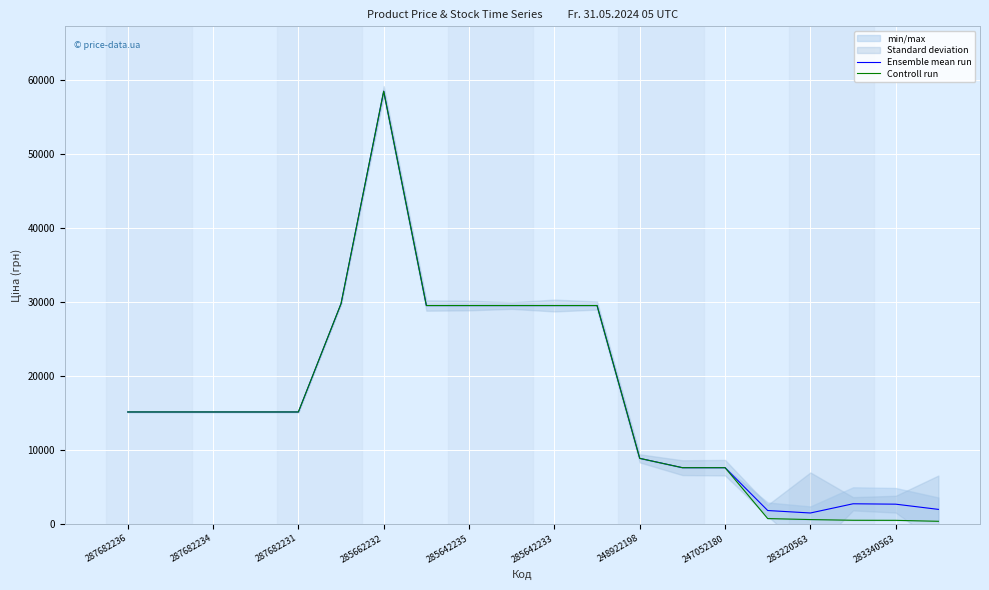

At how many categories does at least one series exceed 50076?

1